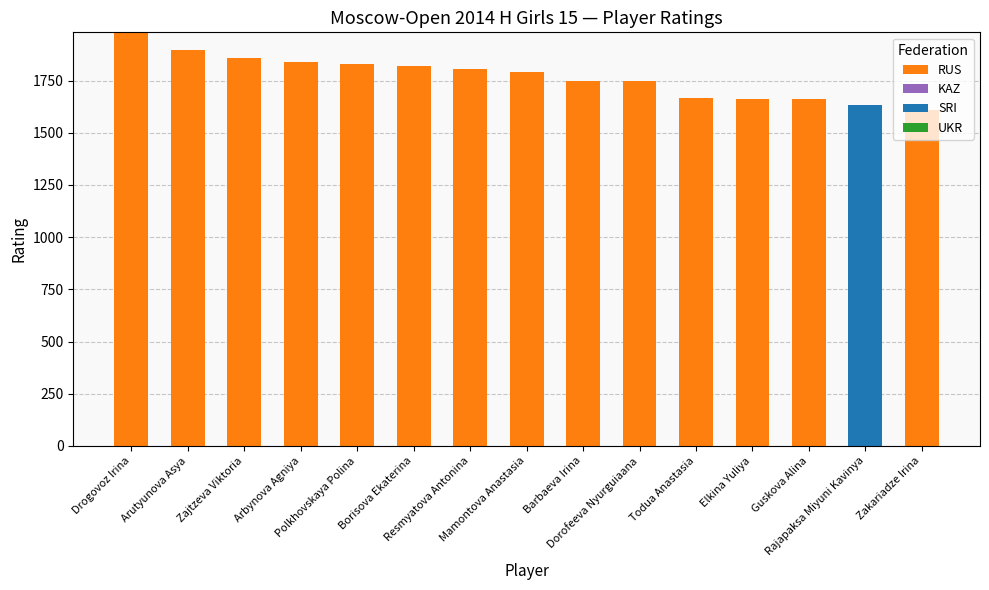

Is it true that RUS equals -1142 at Rajapaksa Miyuni Kavinya?

False